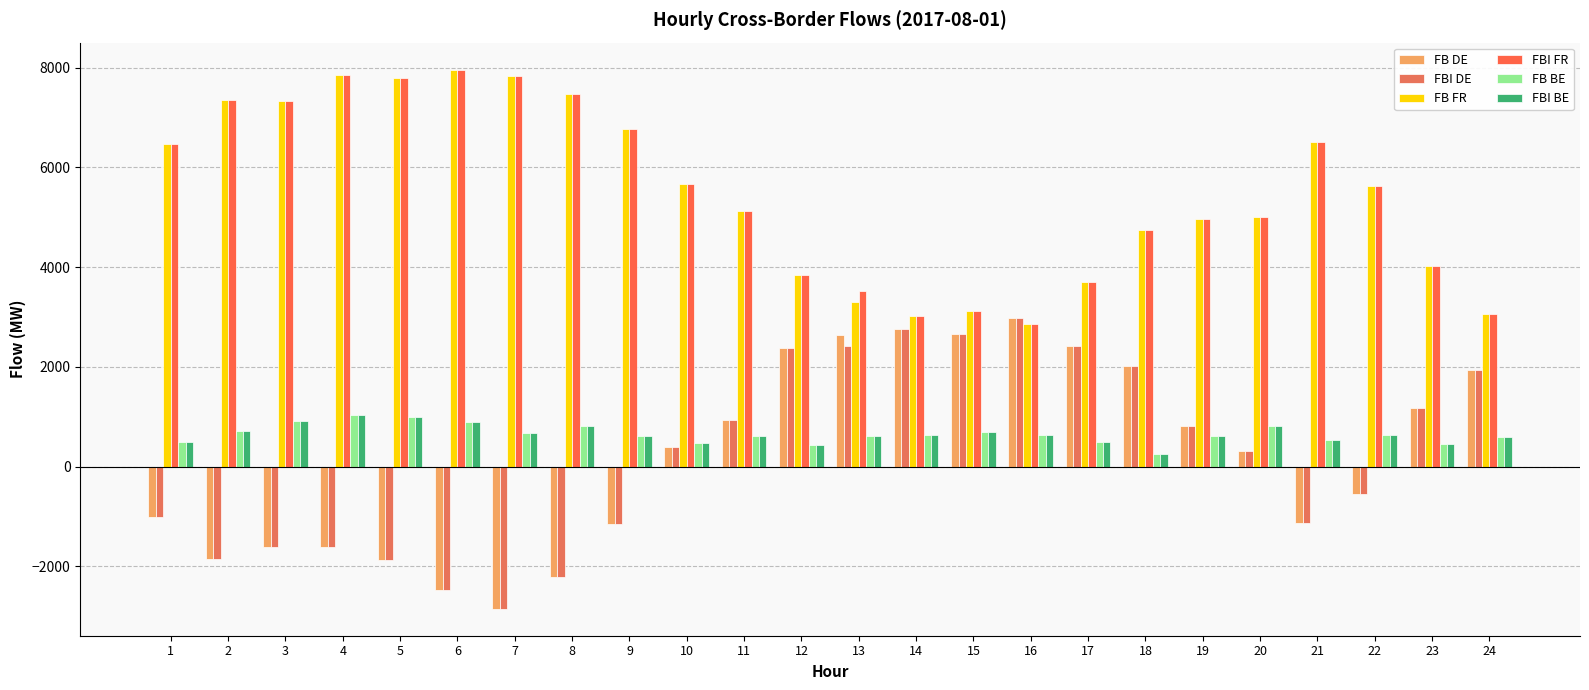

Which series has the largest range (max minus min)?

FB DE